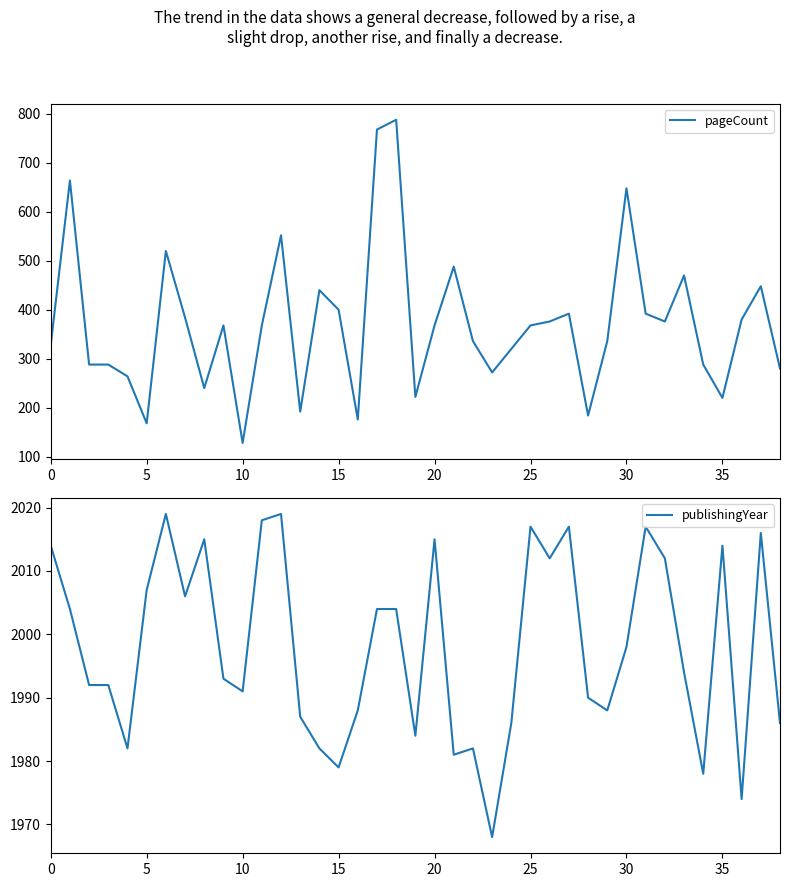

How many interior local peaks does the pageCount series have?

11